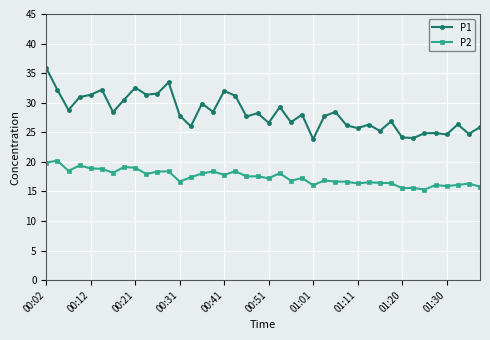

What is the sum of all P2 values?

696.4